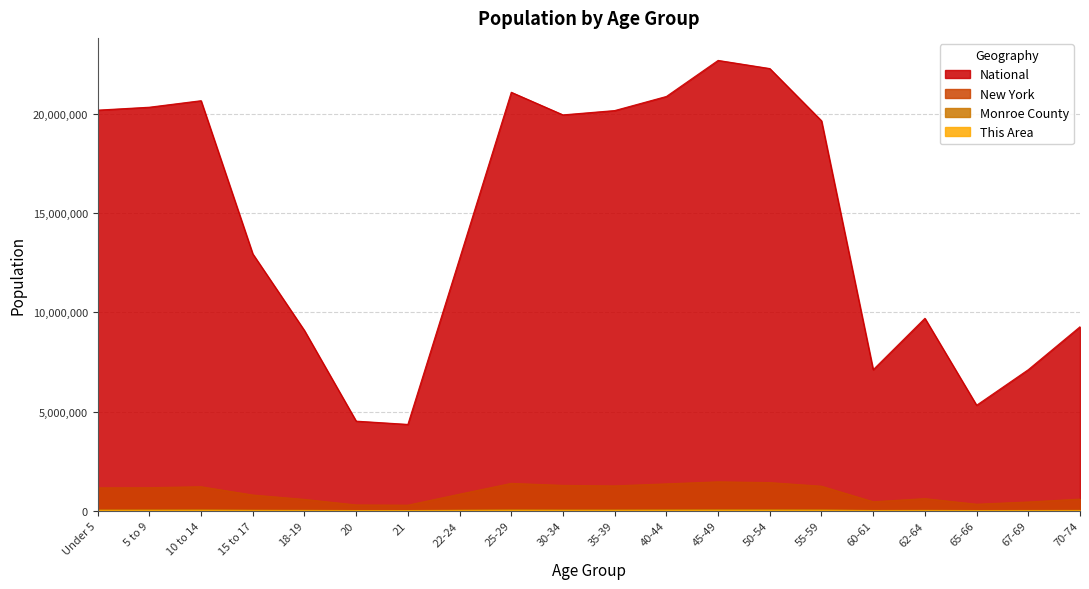

At how many categories does at least one series exceed 21167875?

2